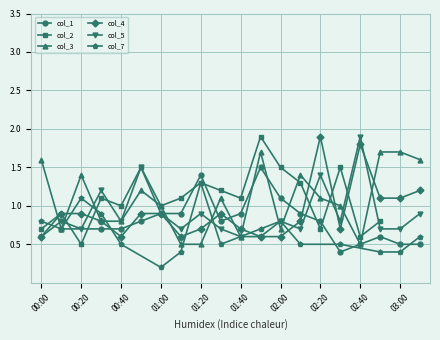

The value of col_4 at 01:10 is 0.6. True or false?

True